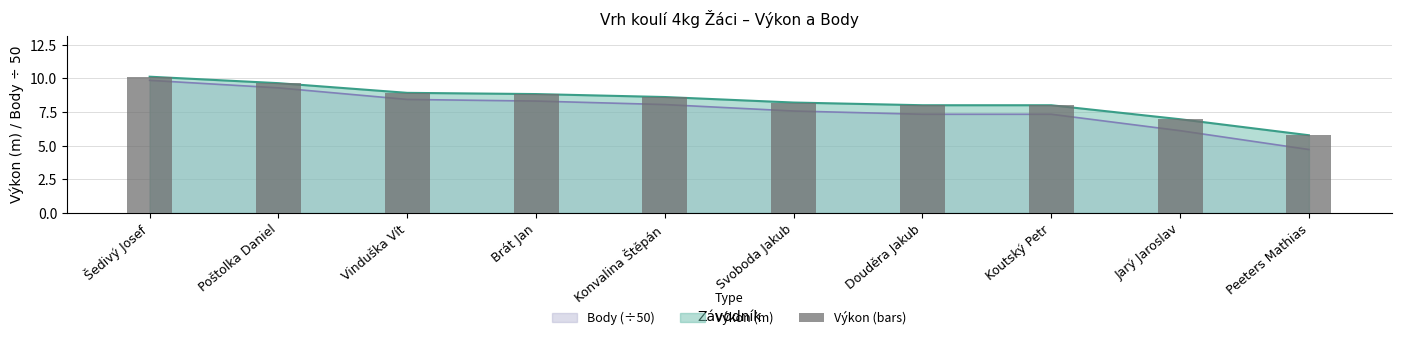

Rank the categories by value from lowest to highest.

Peeters Mathias, Jarý Jaroslav, Douděra Jakub, Koutský Petr, Svoboda Jakub, Konvalina Štěpán, Brát Jan, Vinduška Vít, Poštolka Daniel, Šedivý Josef